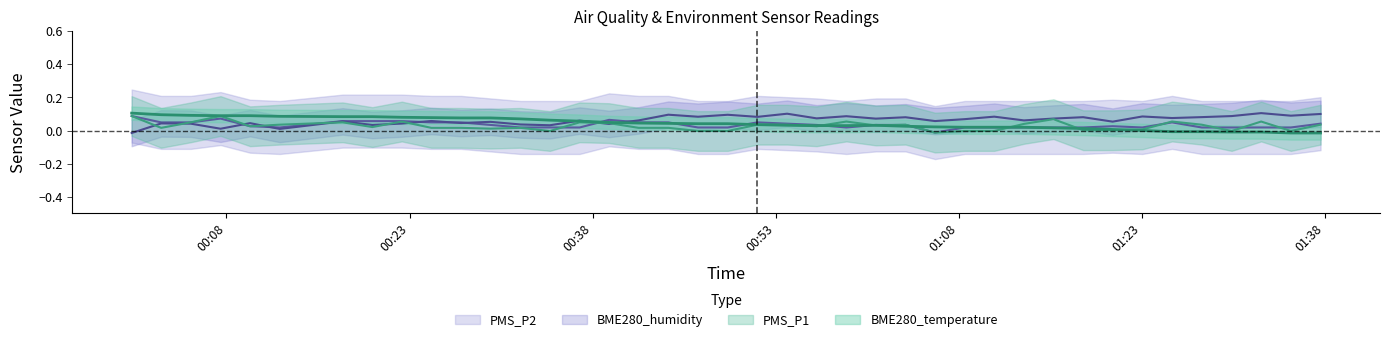

Does the chart have visible grid lines?

No